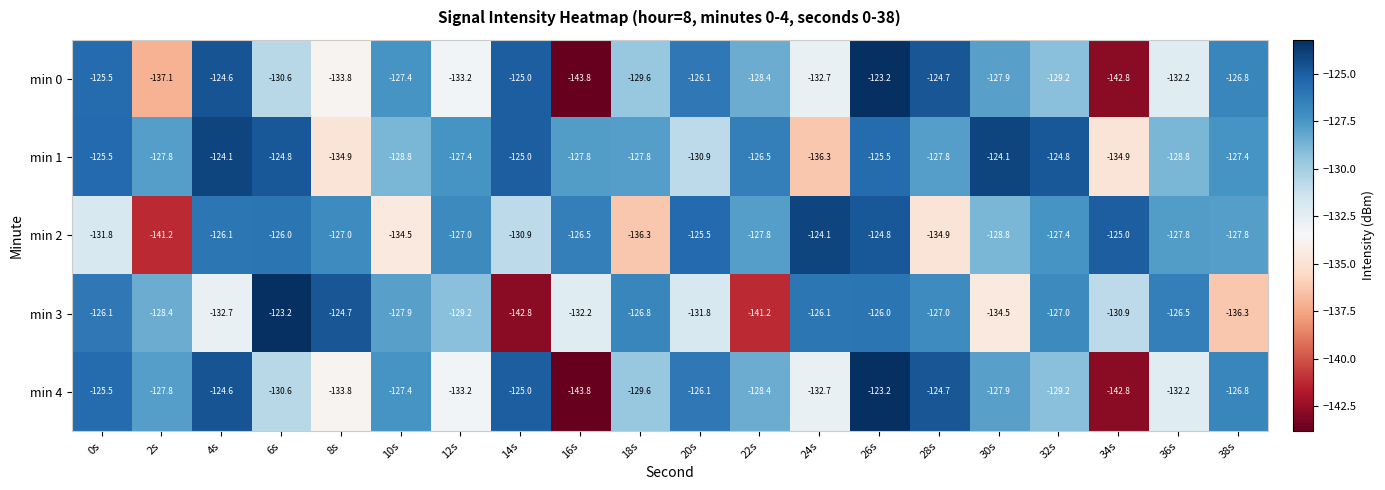

Which category has the lowest value in the min 0 series?

16s